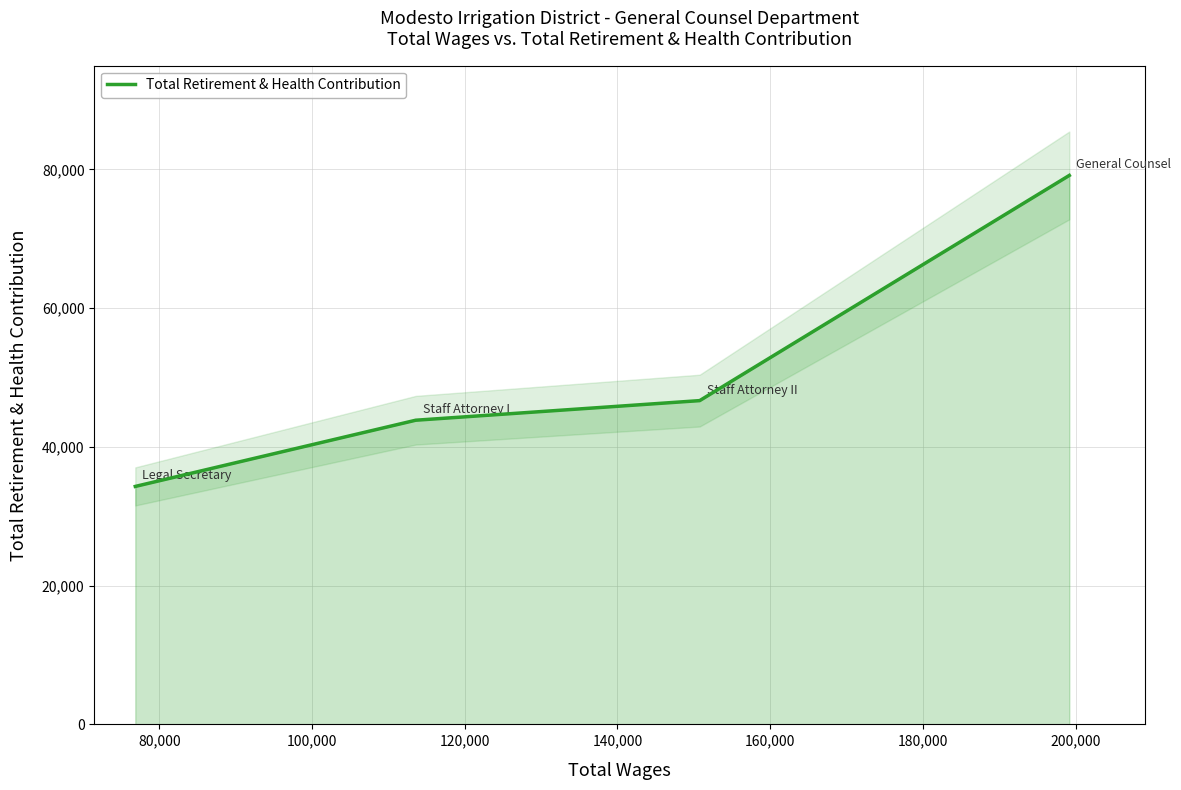

How many values in the Total Retirement & Health Contribution series are below 46675?

2